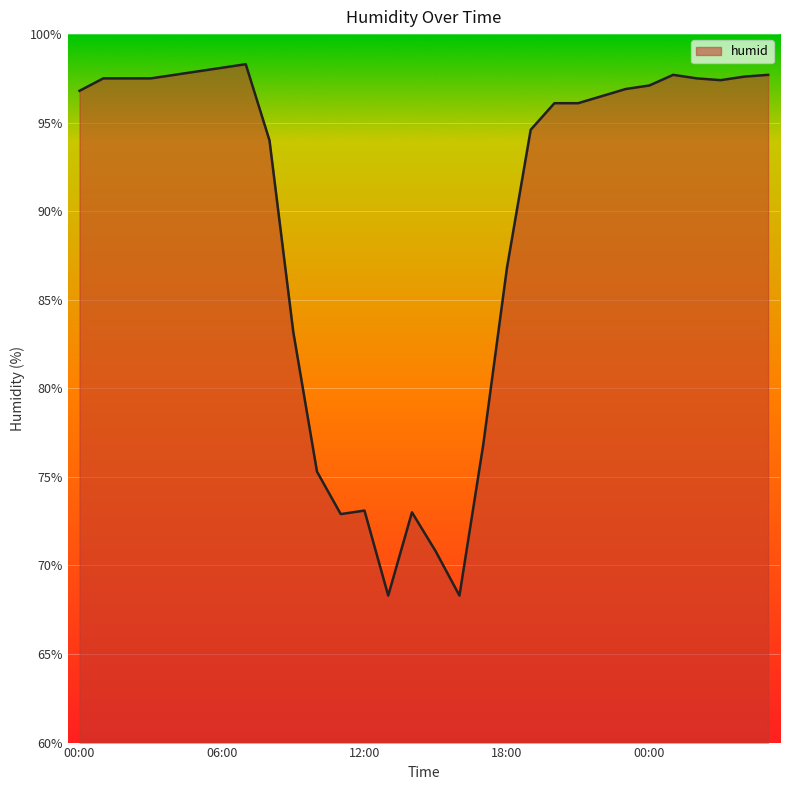

What is the difference between the maximum and minimum values?

30.0